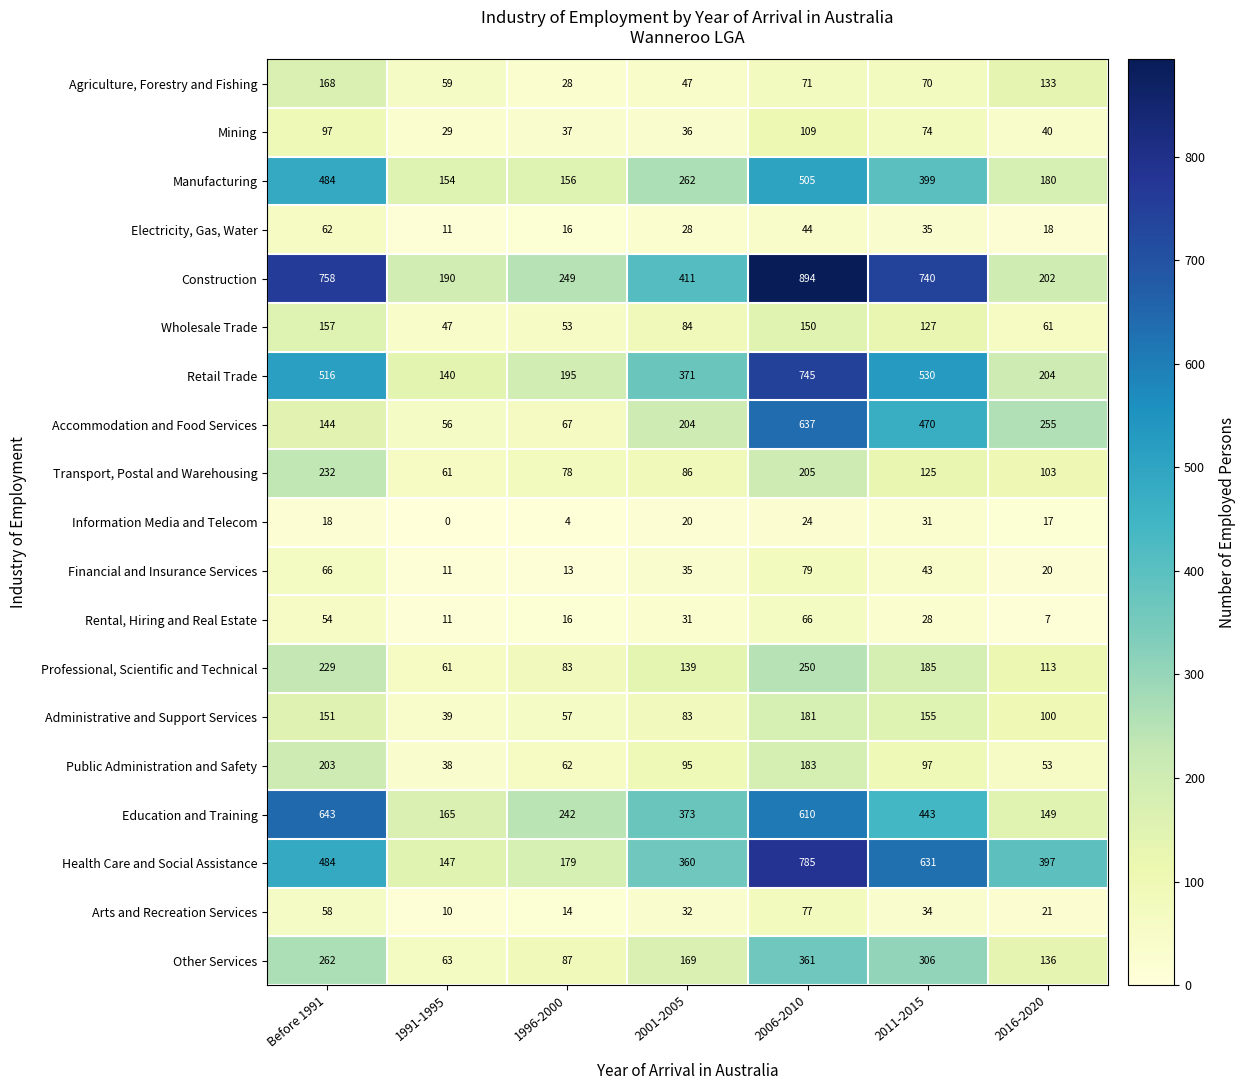

Count the number of data series in this chart.

19